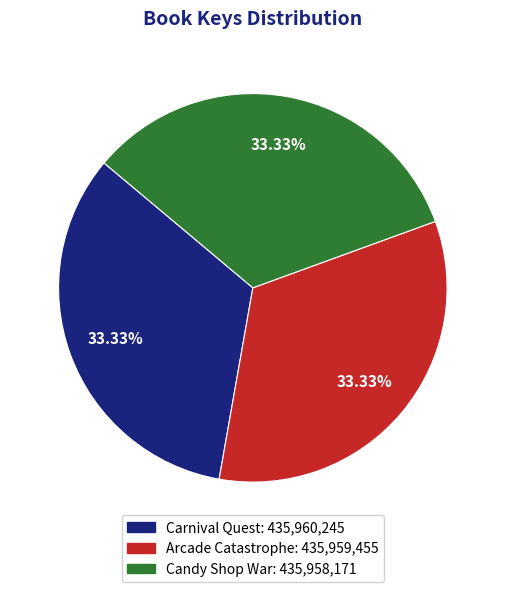

To the nearest percent, what portion does Arcade Catastrophe represent?

33%